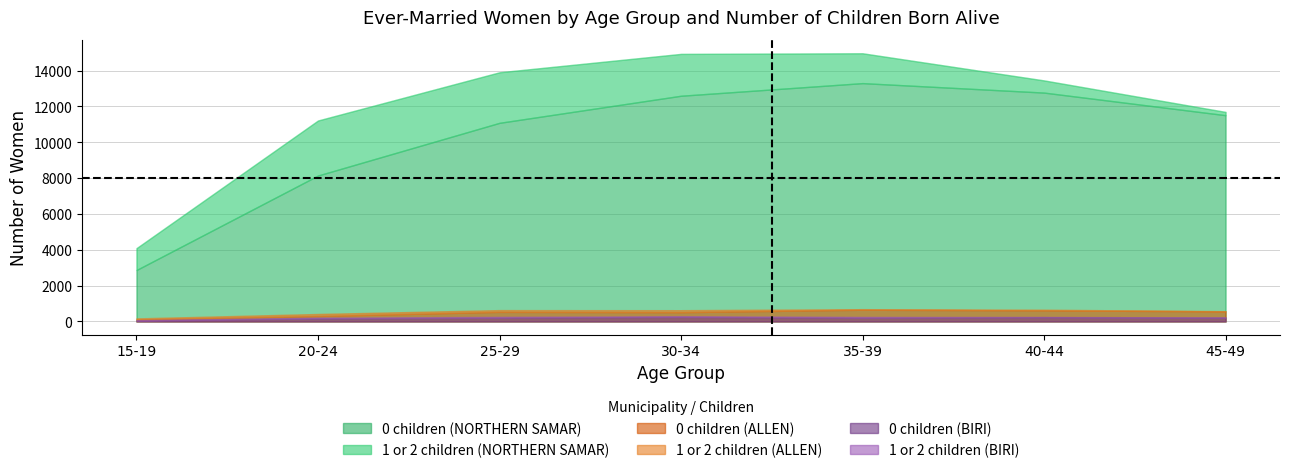

How many distinct data groups are displayed?

6